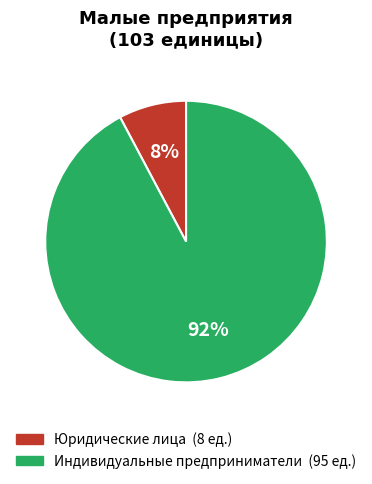

Which has a higher value, Юридические лица or Индивидуальные предприниматели?

Индивидуальные предприниматели